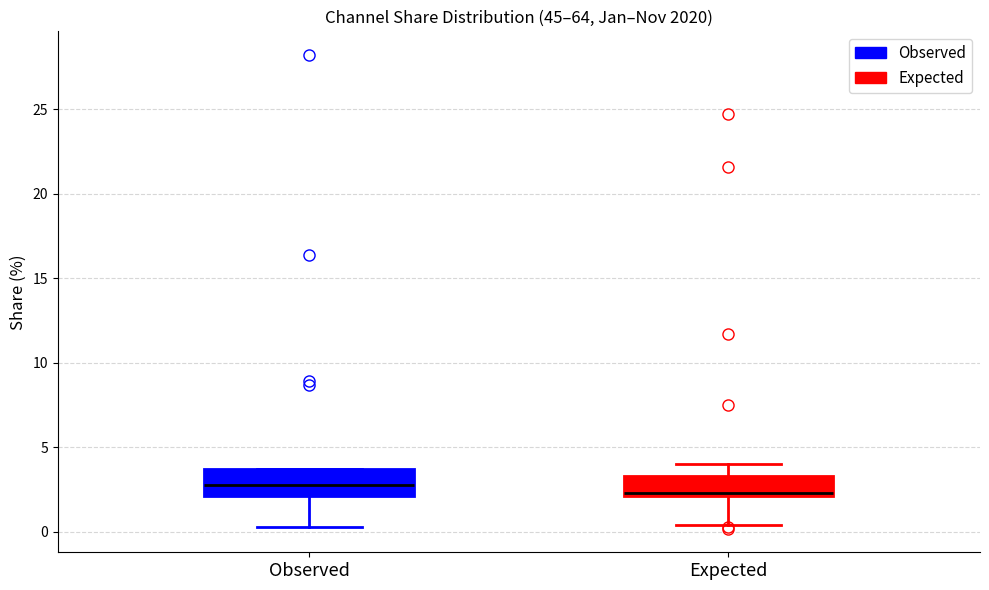

Reading left to right, transcribe this box plot: for each box, give where its median line is, the range the box spans, and where its two whiskers end, as read against the y-axis. The values are not printed on the chart, so give them approximately, as read against the axis.

Observed: median 3.0, box 2.0 to 3.5, whiskers 0.5 to 3.5
Expected: median 2.5, box 2.0 to 3.5, whiskers 0.5 to 4.0